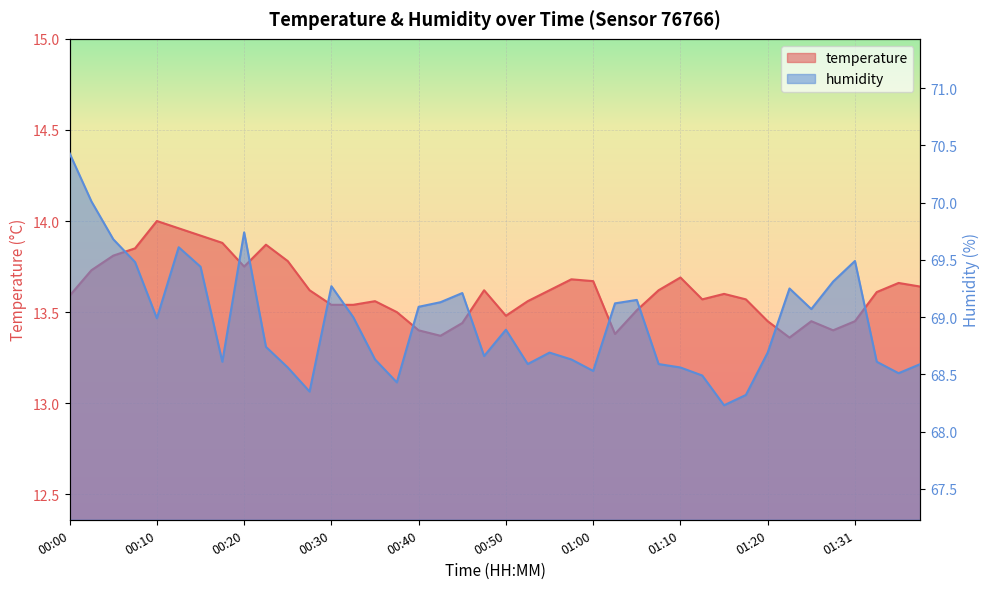

At which category is the sum across all series the highest?

00:00